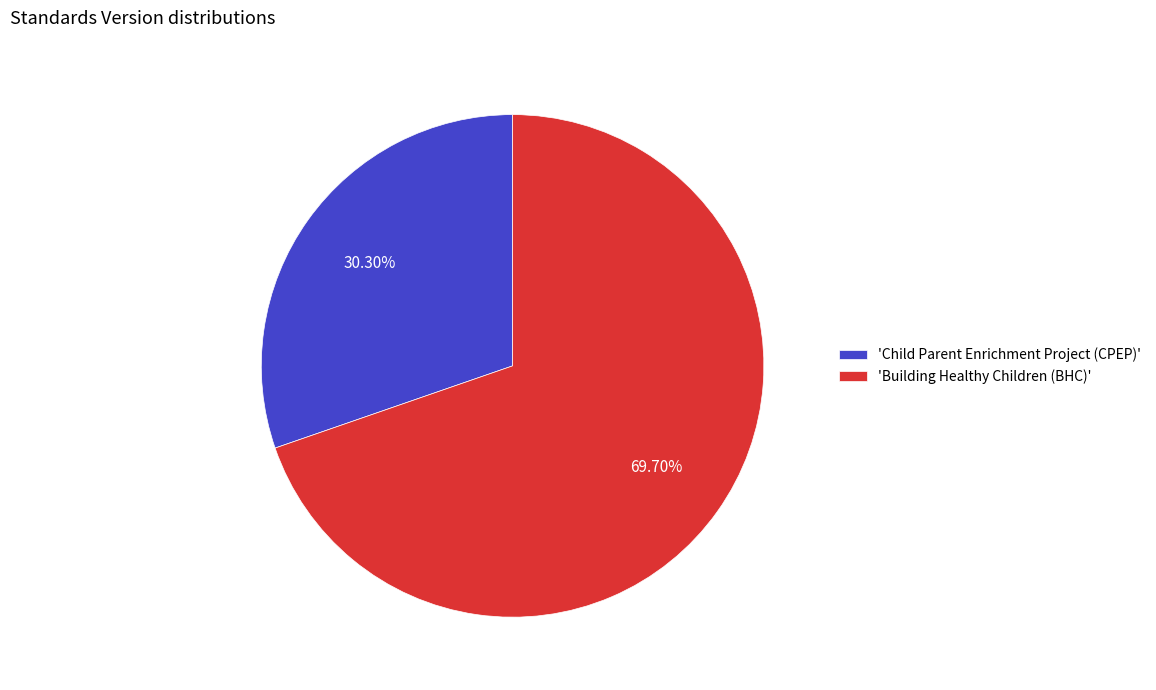

What is the largest slice in the pie chart?

'Building Healthy Children (BHC)'